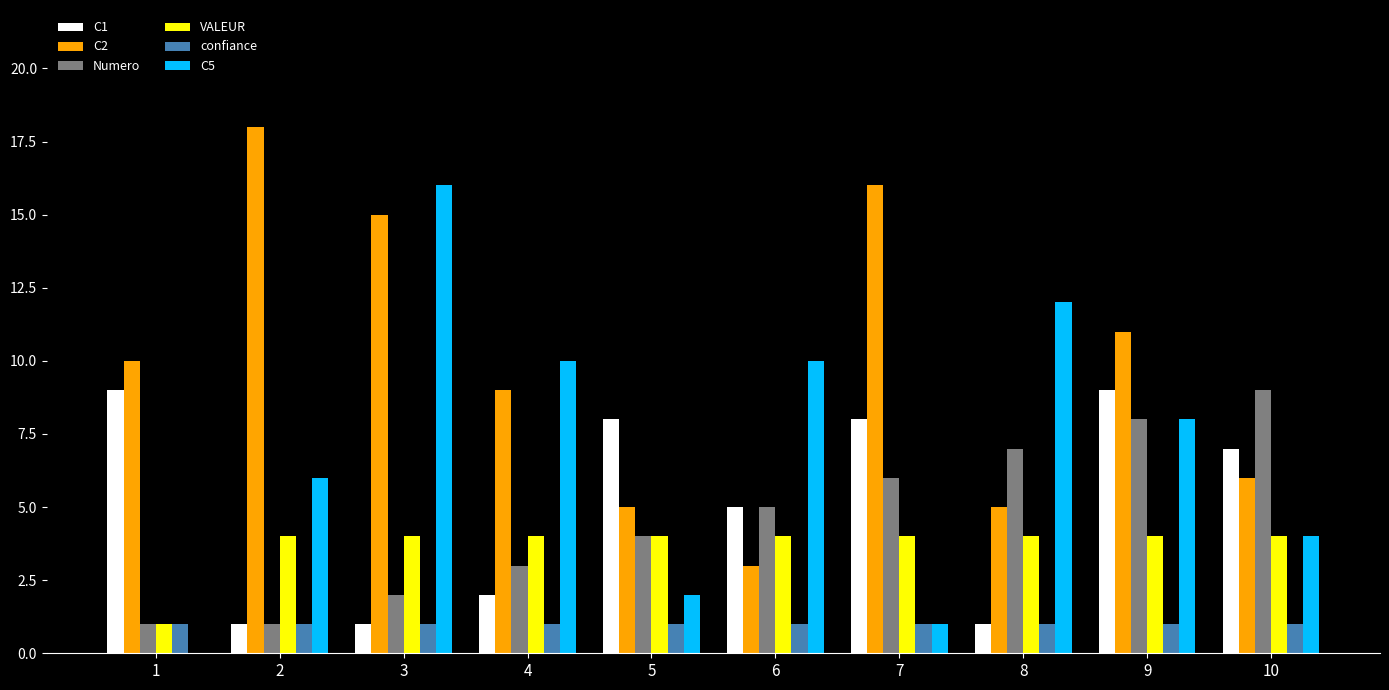

Which series changed the most between 2 and 10?

C2